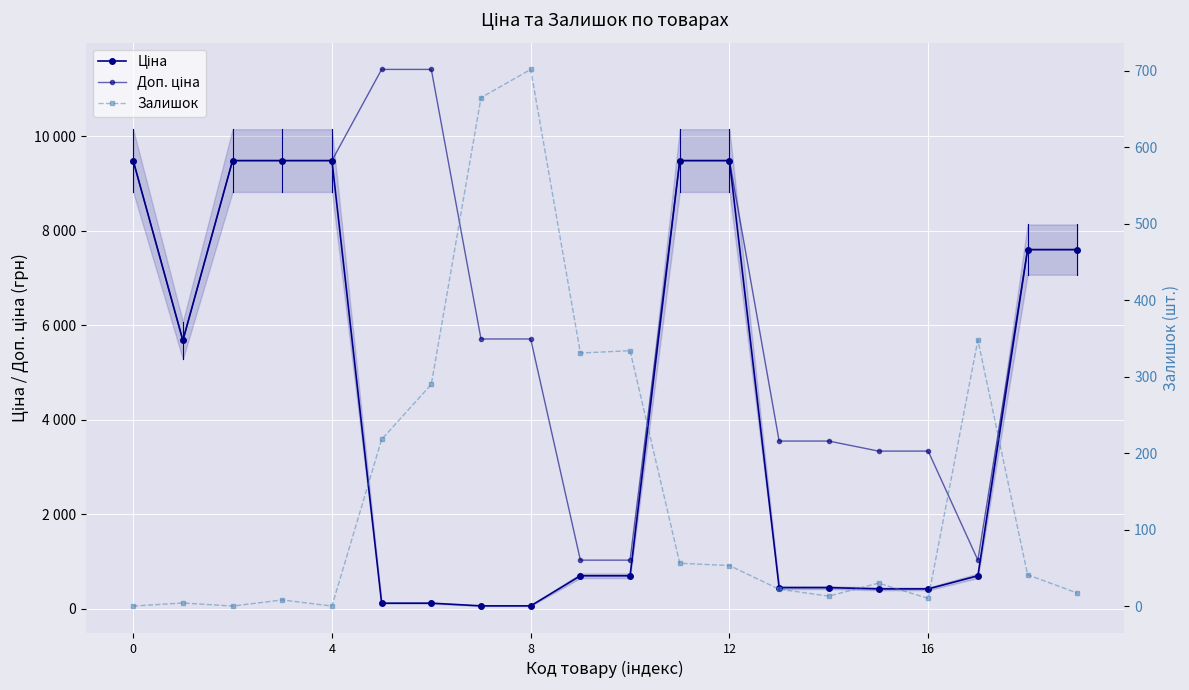

What is the total value across all series at 9?

2049.3